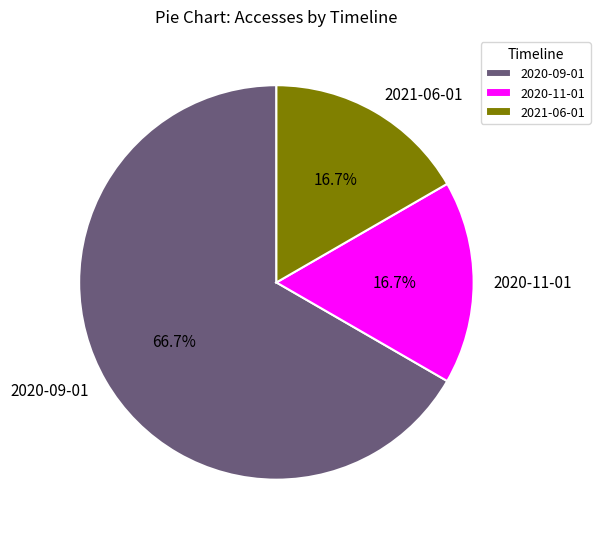

Which slice is the largest?

2020-09-01